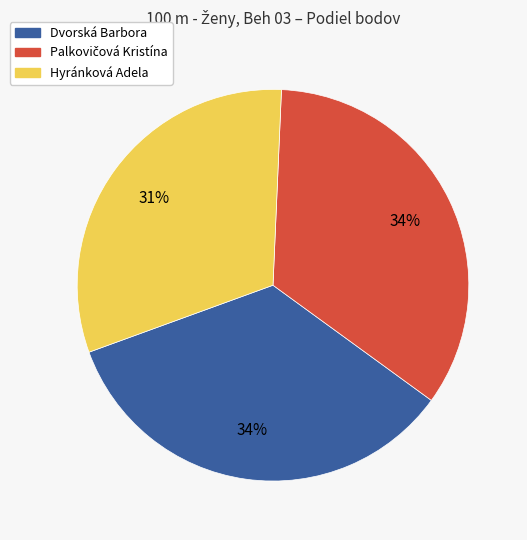

Which slice is the smallest?

Hyránková Adela